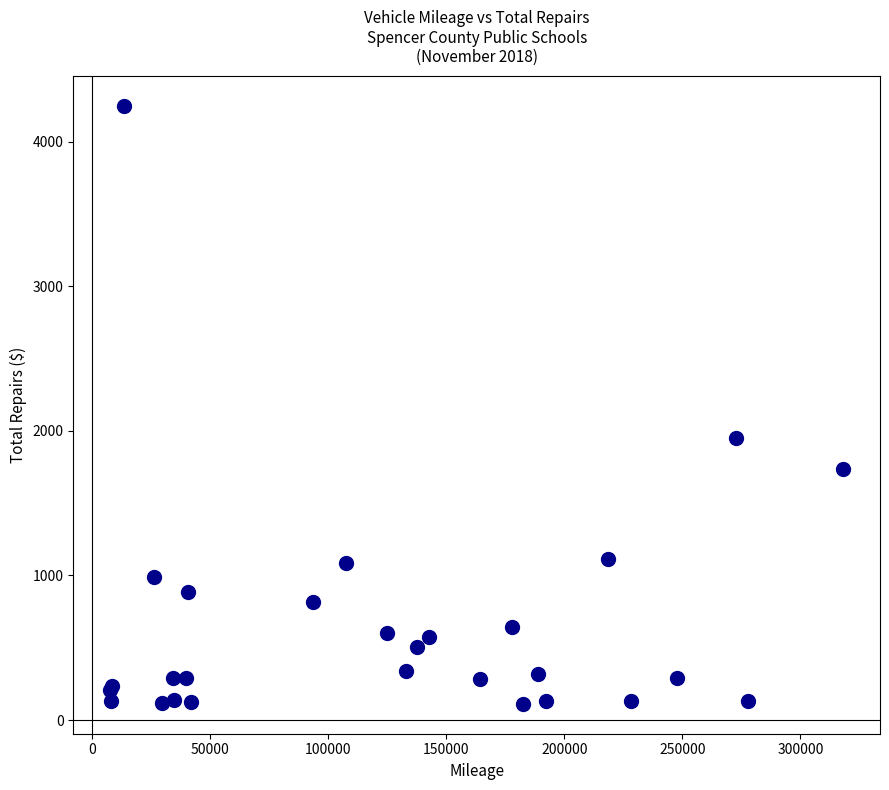

What Y value in the scatter plot is closest to 2179?

1948.0